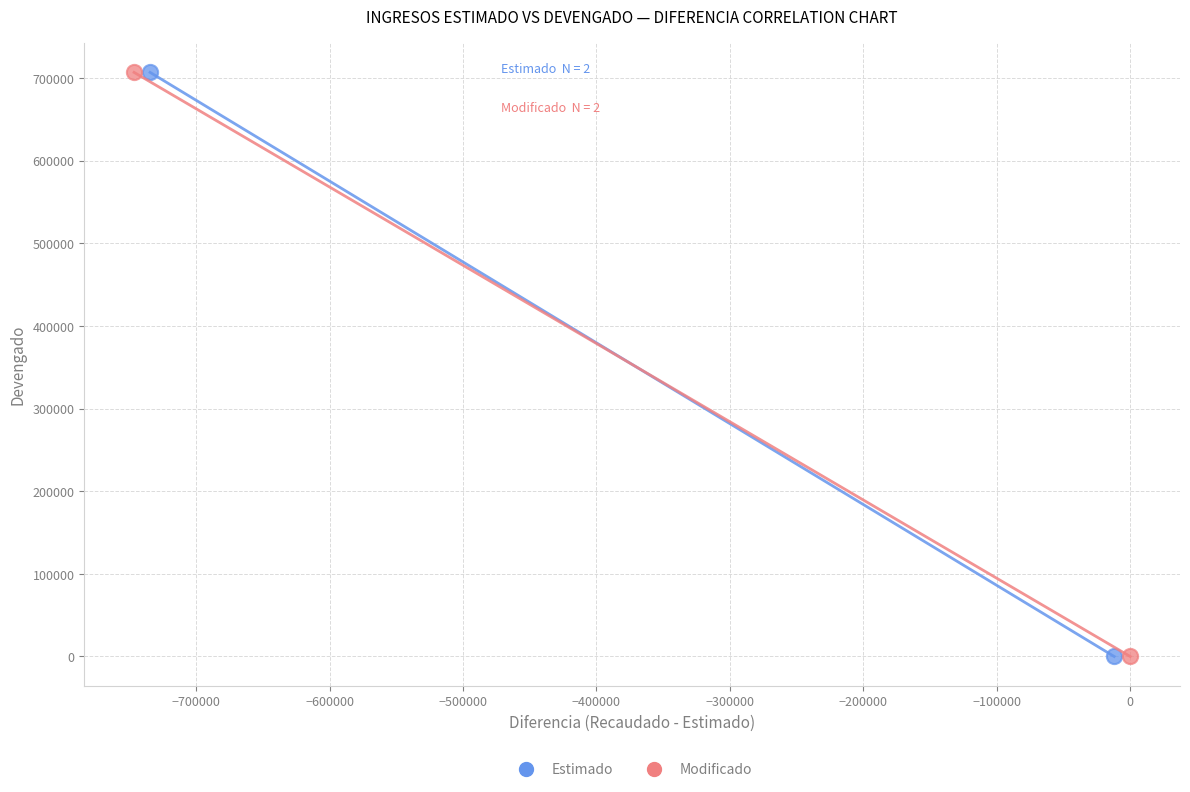

What are all the series names shown in the legend?

Estimado, Modificado